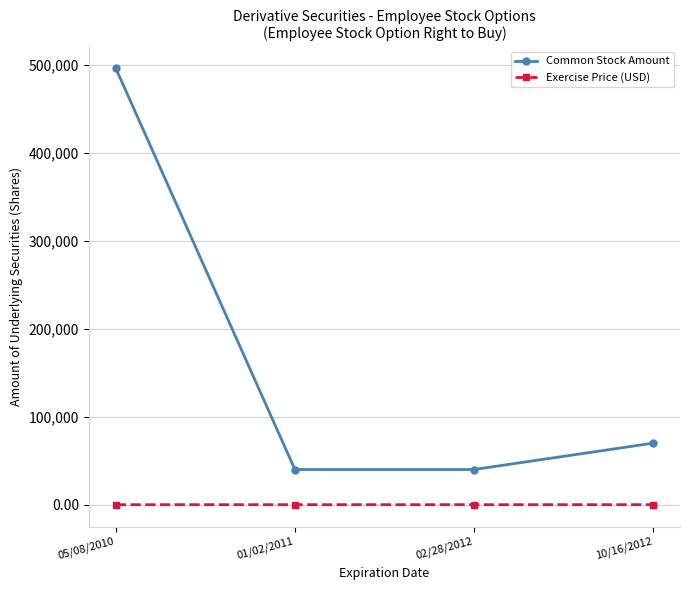

True or false: Exercise Price (USD) and Common Stock Amount cross at least once.

False